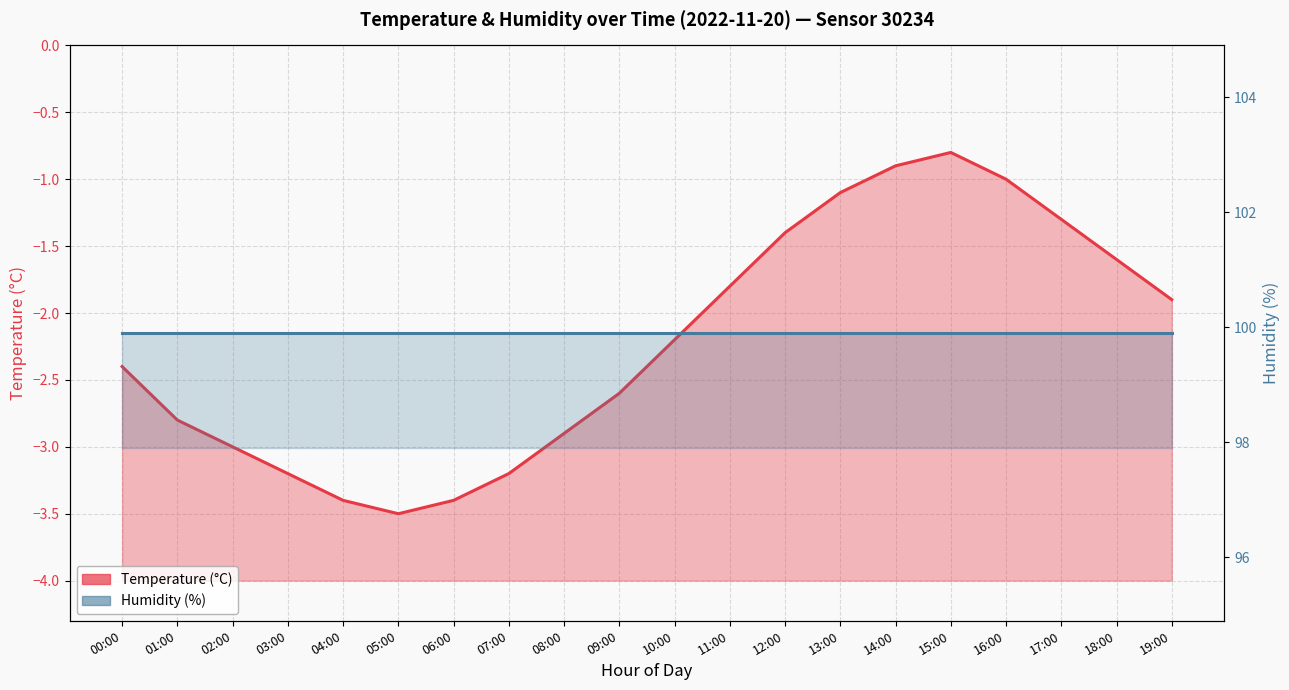

How many points are lower than both their immediate neighbors (excluding endpoints)?

1